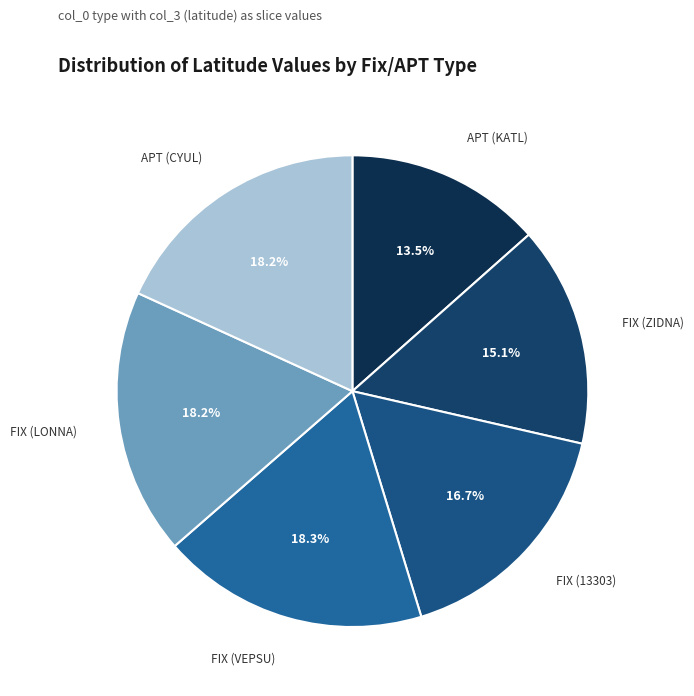

To the nearest percent, what percentage of the pie is FIX (ZIDNA)?

15%